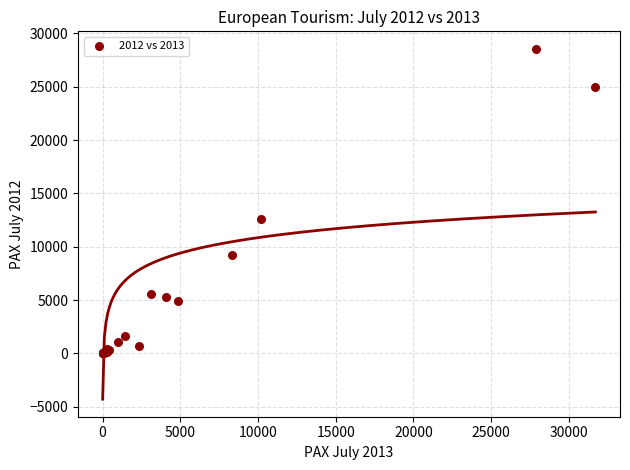

What Y value in the scatter plot is closest to 14282?

12639